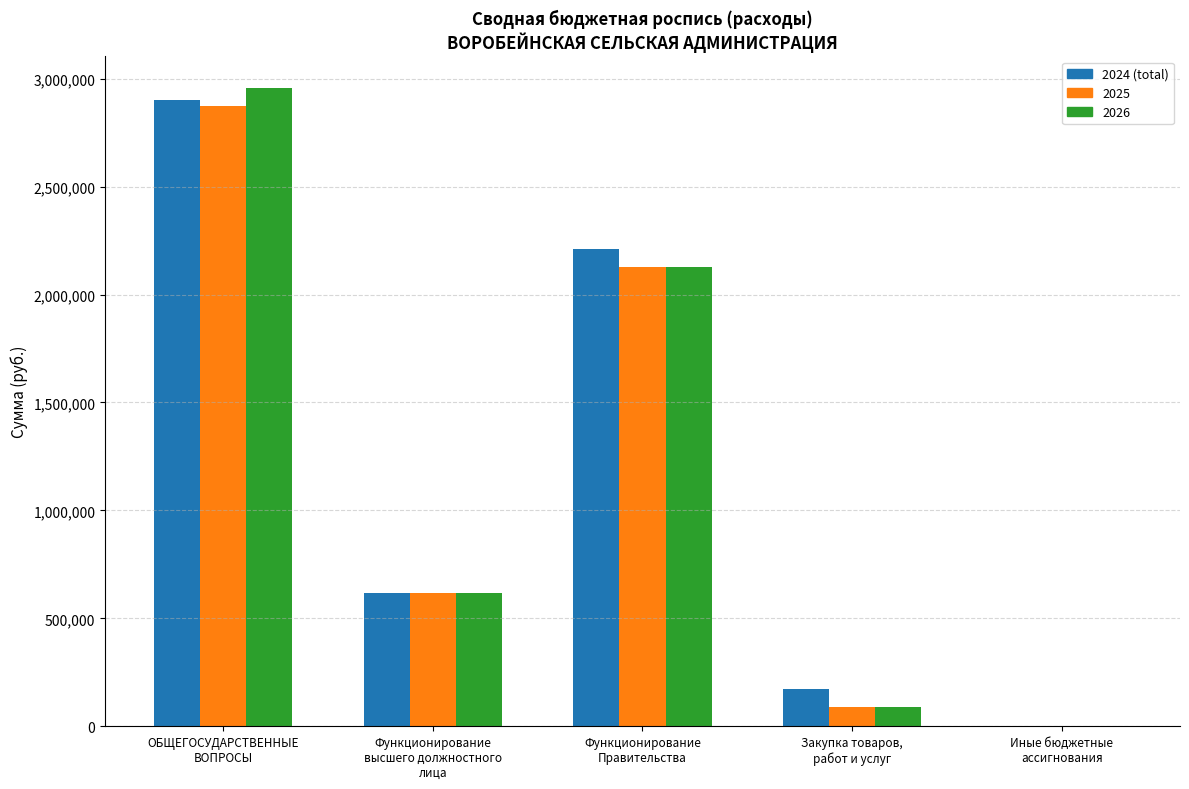

How many groups of bars are there?

5